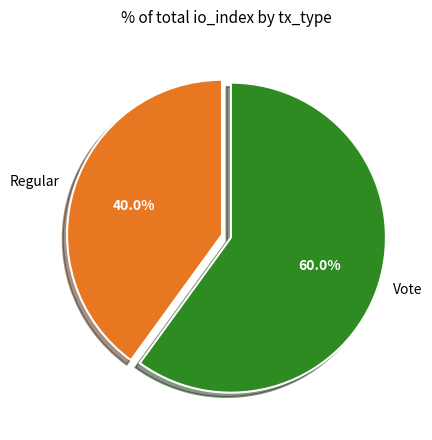

What is the majority slice?

Vote